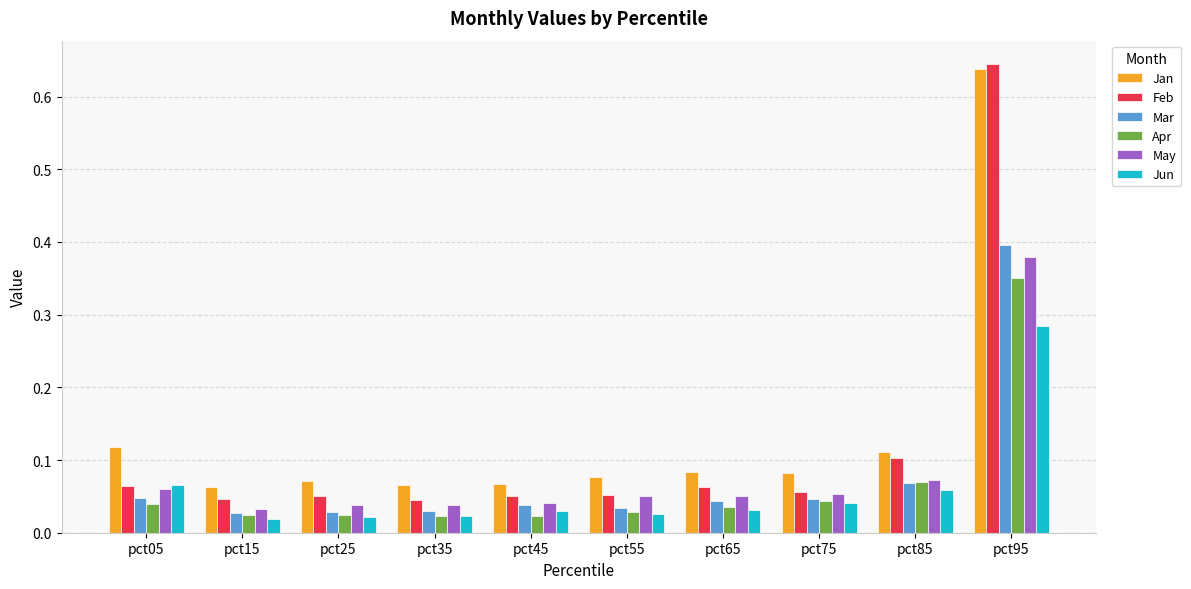

Is it true that May equals 0.6 at pct95?

False